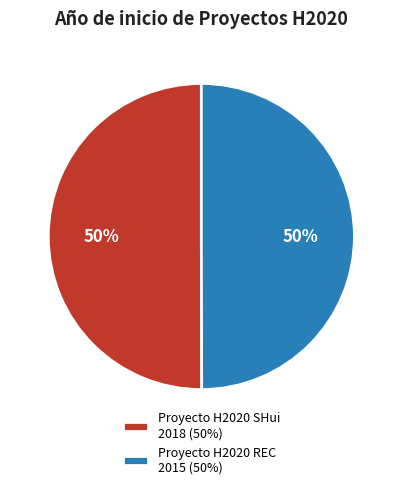

Is it true that Proyecto H2020 SHui 2018 (50%) is 50% of the pie?

True